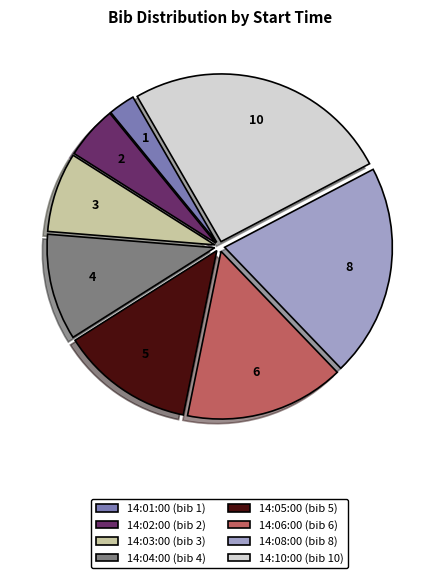

Which slice is the largest?

14:10:00